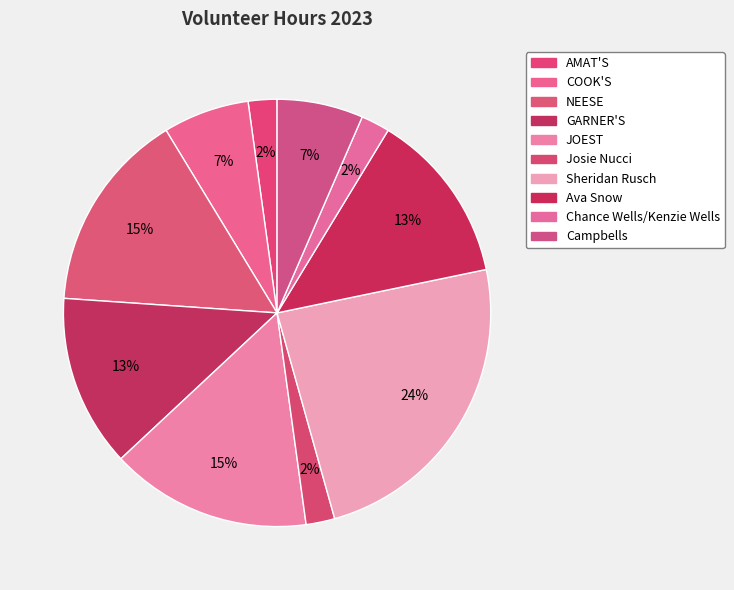

Count the number of slices in the pie.

10